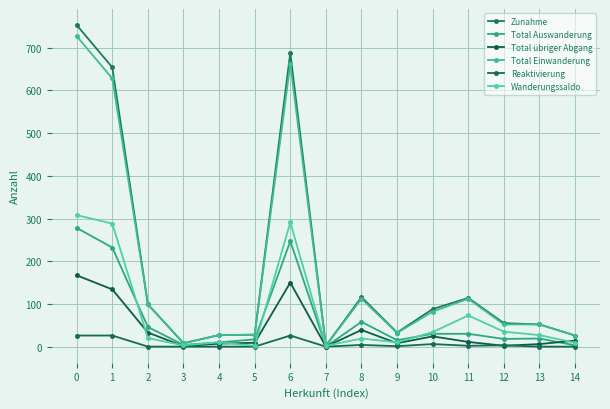

What is the average value of the Total Einwanderung series?

177